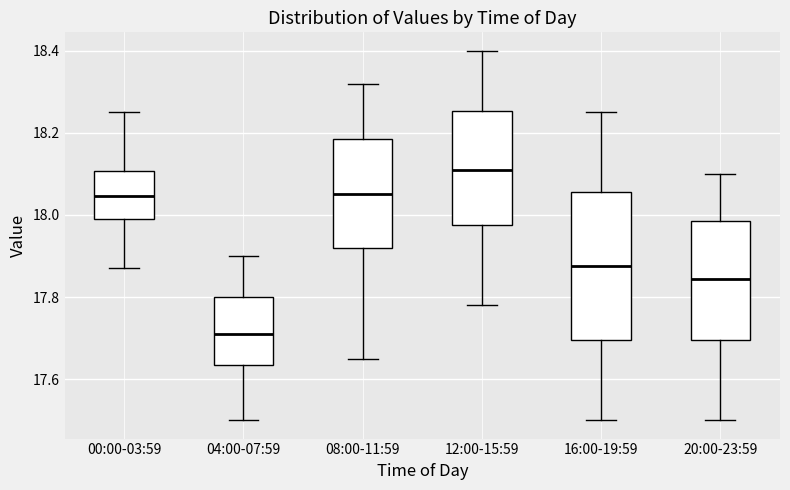

Where does the median line of the box for 08:00-11:59 sit on the y-axis? The values are not printed on the chart, so give them approximately, as read against the axis.

18.06